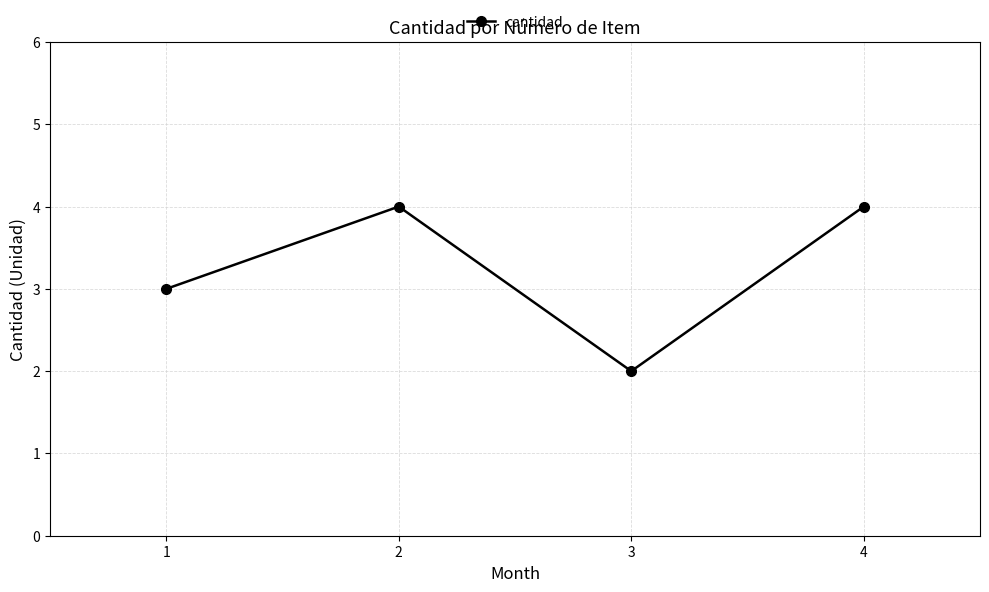

What is the difference between the second highest and minimum values?

2